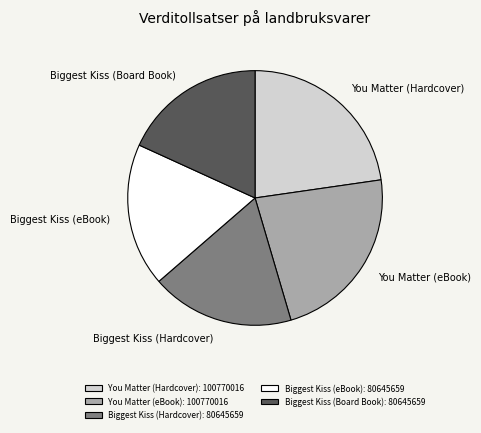

What is the ratio of the value at Biggest Kiss (eBook) to the value at You Matter (Hardcover)?

0.8